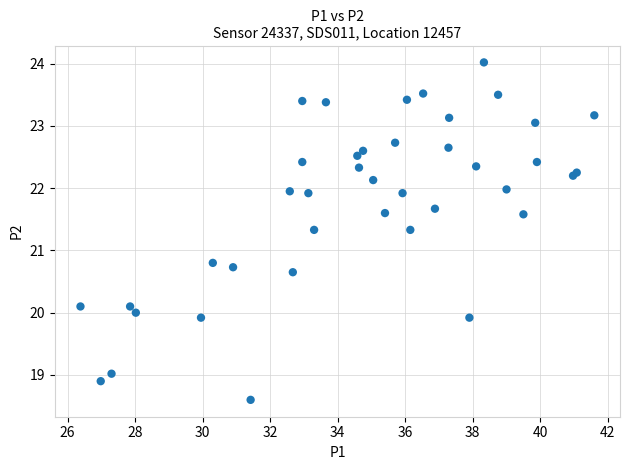

What Y value in the scatter plot is closest to 21?

20.8